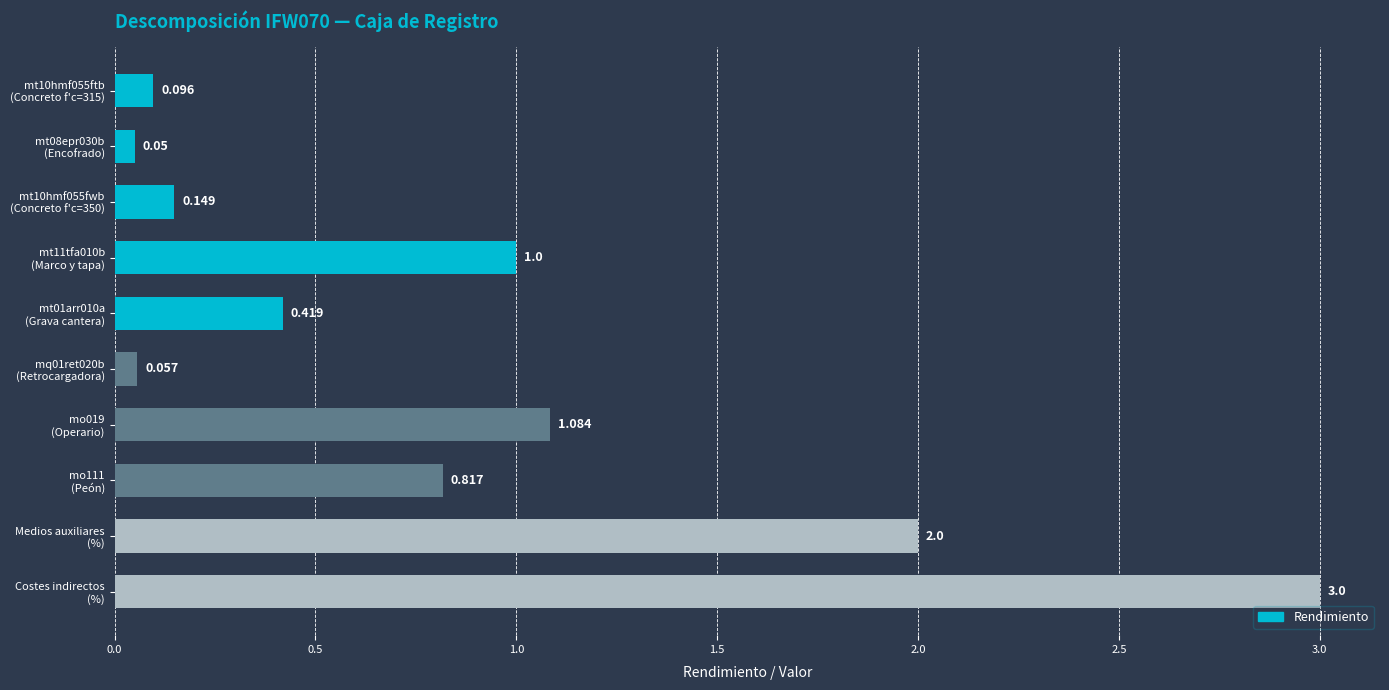

Rank the categories by value from lowest to highest.

mt08epr030b
(Encofrado), mq01ret020b
(Retrocargadora), mt10hmf055ftb
(Concreto f'c=315), mt10hmf055fwb
(Concreto f'c=350), mt01arr010a
(Grava cantera), mo111
(Peón), mt11tfa010b
(Marco y tapa), mo019
(Operario), Medios auxiliares
(%), Costes indirectos
(%)